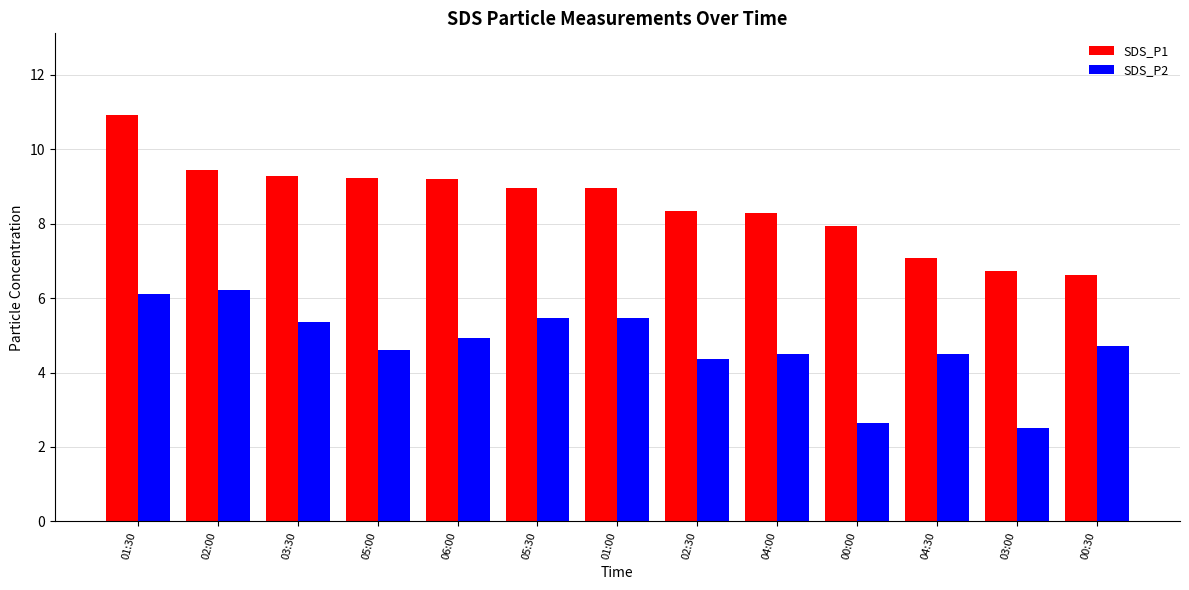

How many distinct data groups are displayed?

2